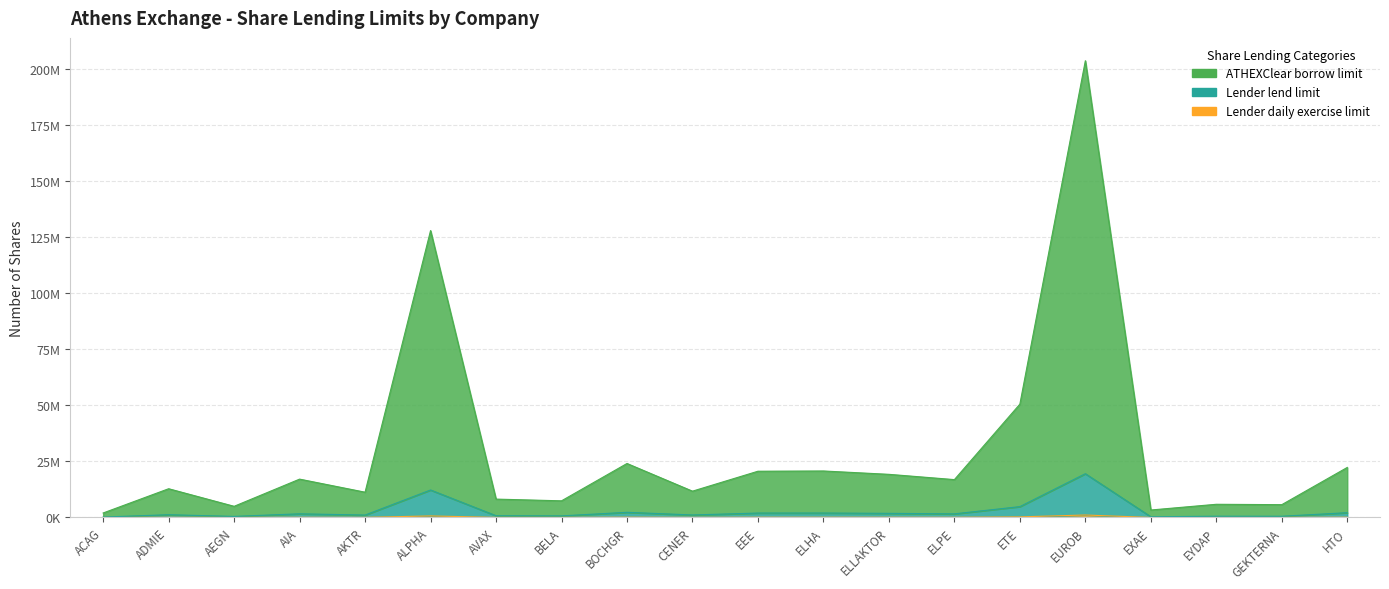

Which label corresponds to the smallest value in the chart?

ACAG